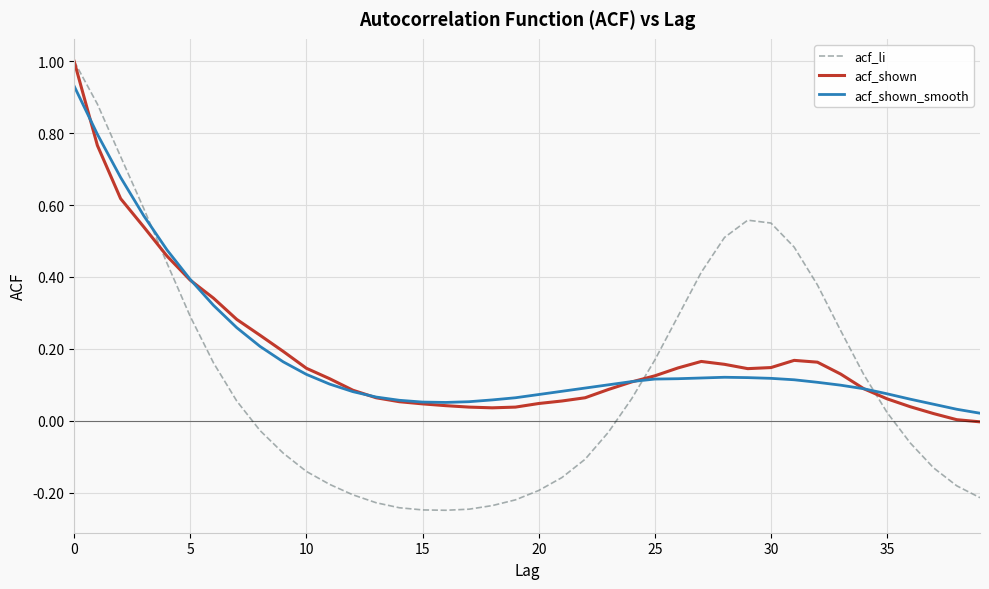

Which series has the largest range (max minus min)?

acf_li